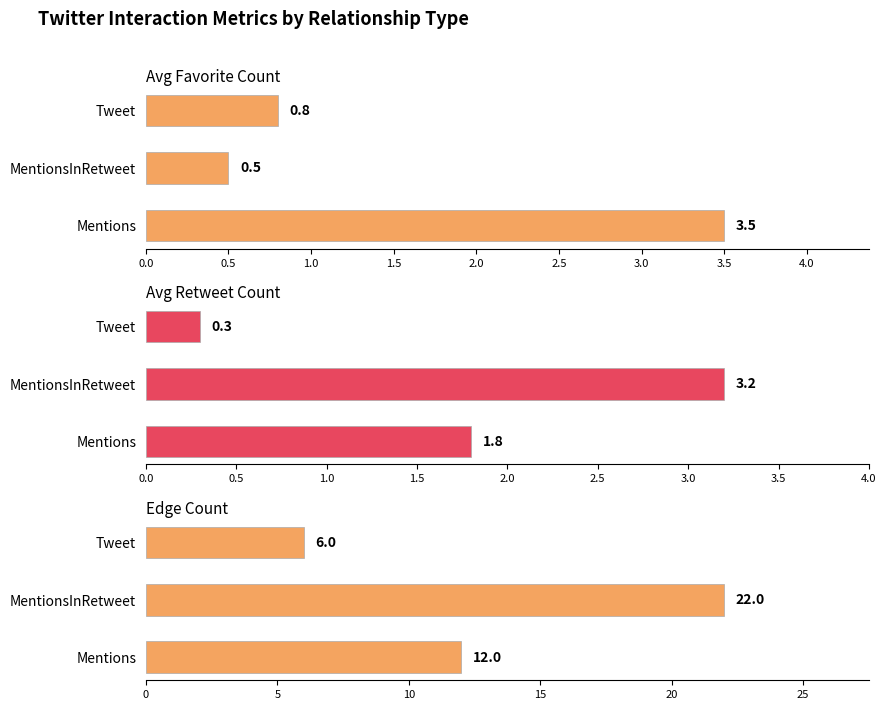

Reading left to right, extract all data points from this chart.

Avg Favorite Count: 3.5	0.5	0.8
Avg Retweet Count: 1.8	3.2	0.3
Edge Count: 12.0	22.0	6.0